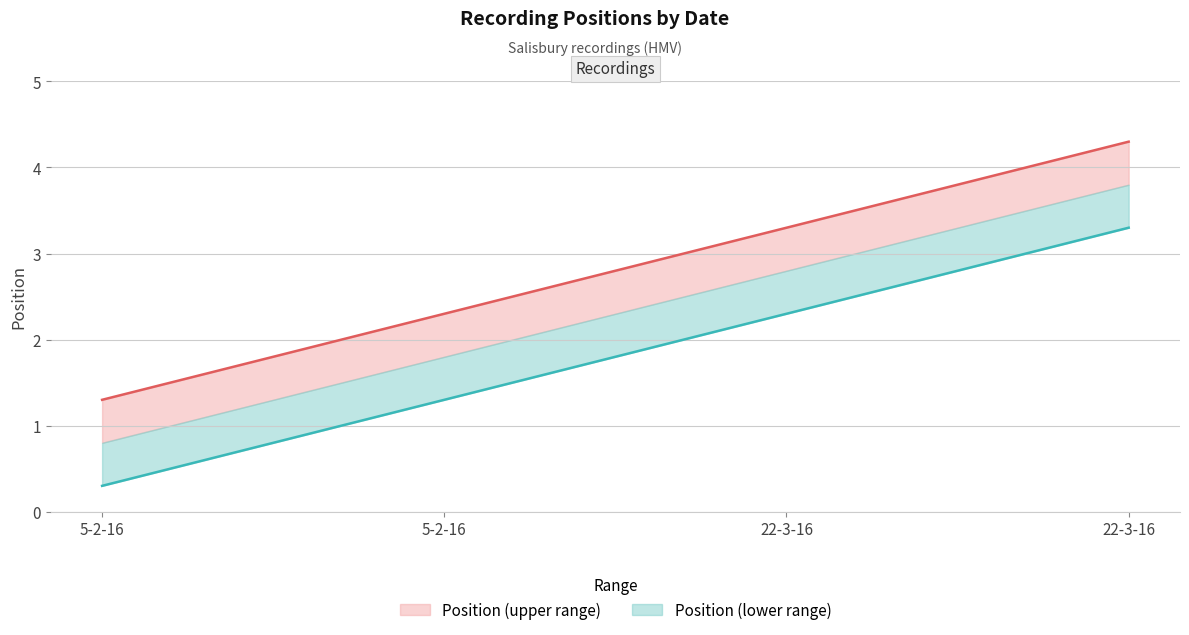

At which label is the value closest to 2?

5-2-16